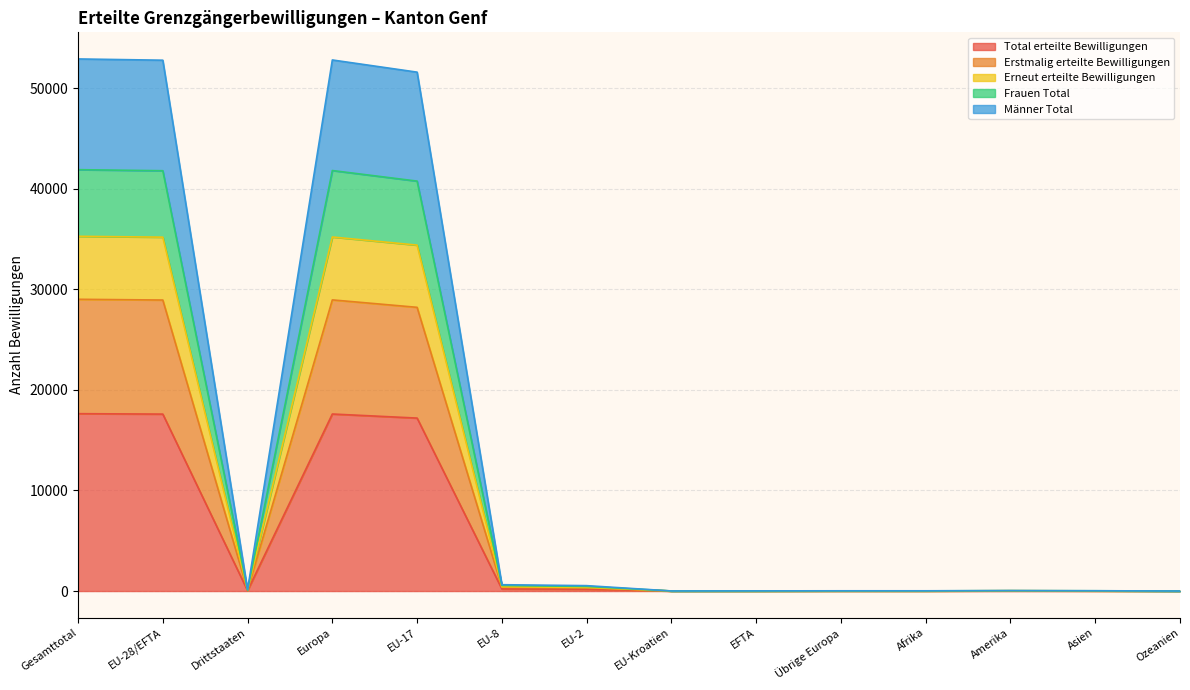

What is the label of the 14th point from the left?

Ozeanien